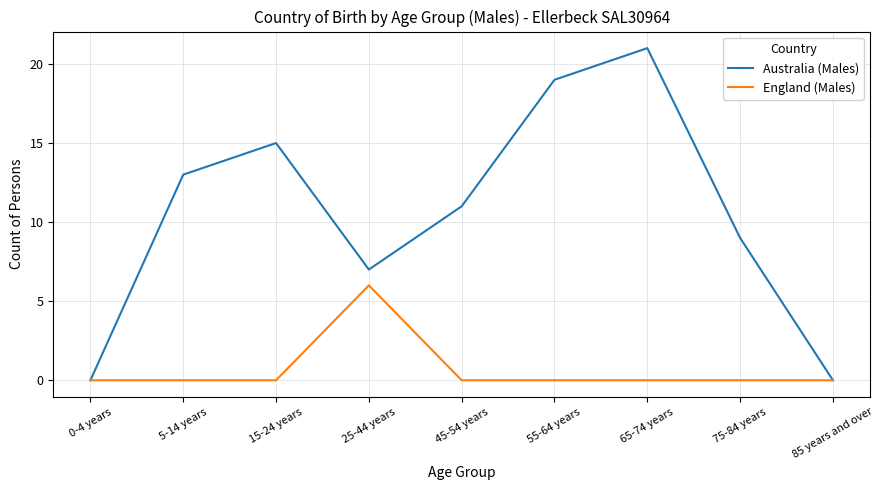

What is the maximum value for Australia (Males)?

21